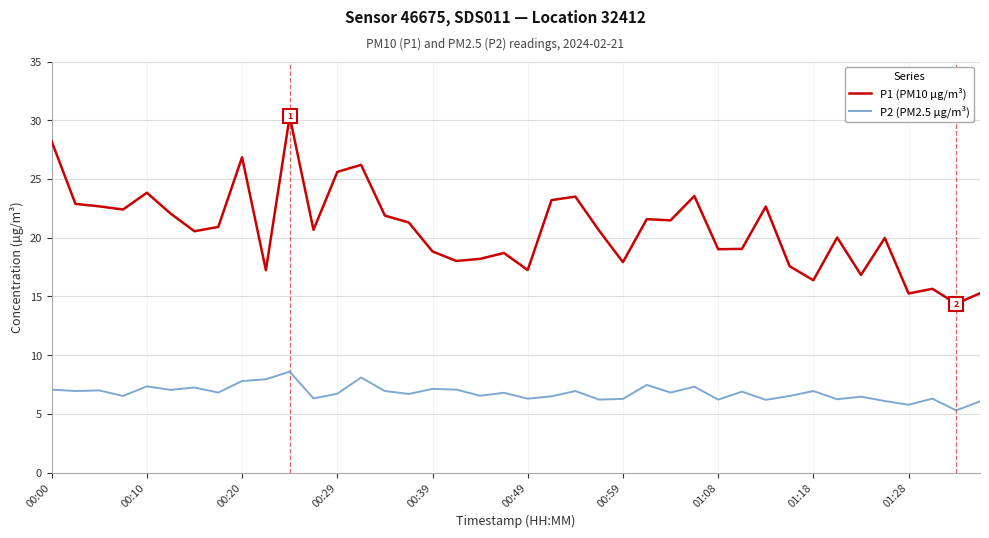

Which series has the widest spread of values?

P1 (PM10 µg/m³)